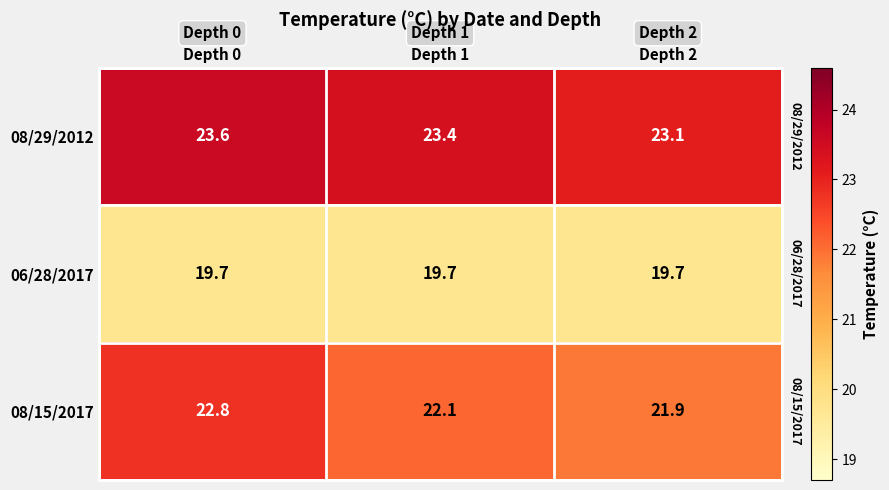

Reading left to right, extract all data points from this chart.

08/29/2012: Depth 0=23.6	Depth 1=23.4	Depth 2=23.1
06/28/2017: Depth 0=19.7	Depth 1=19.7	Depth 2=19.7
08/15/2017: Depth 0=22.8	Depth 1=22.1	Depth 2=21.9